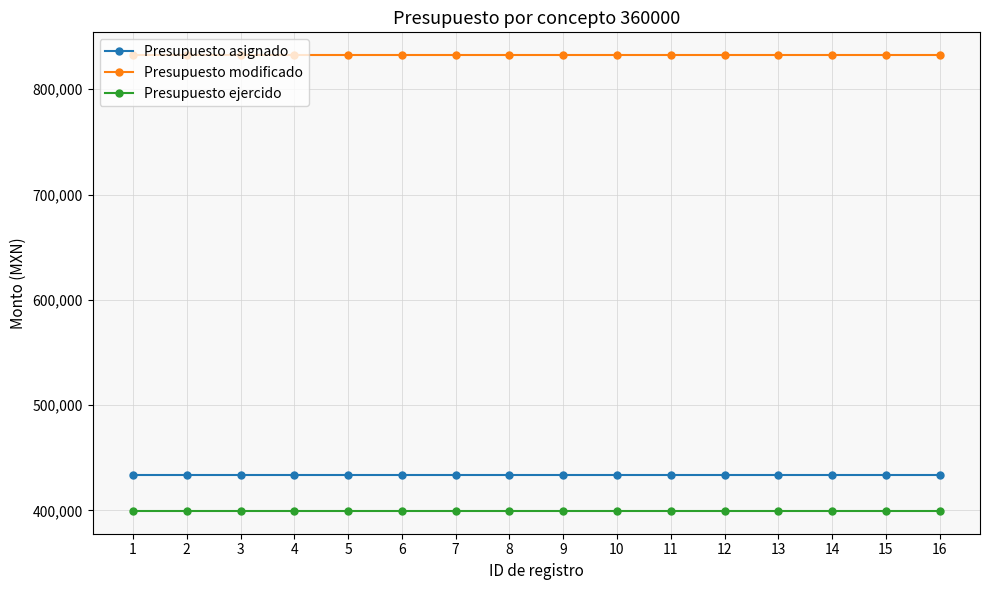

What is the difference between the highest and lowest values at 5?

433005.8